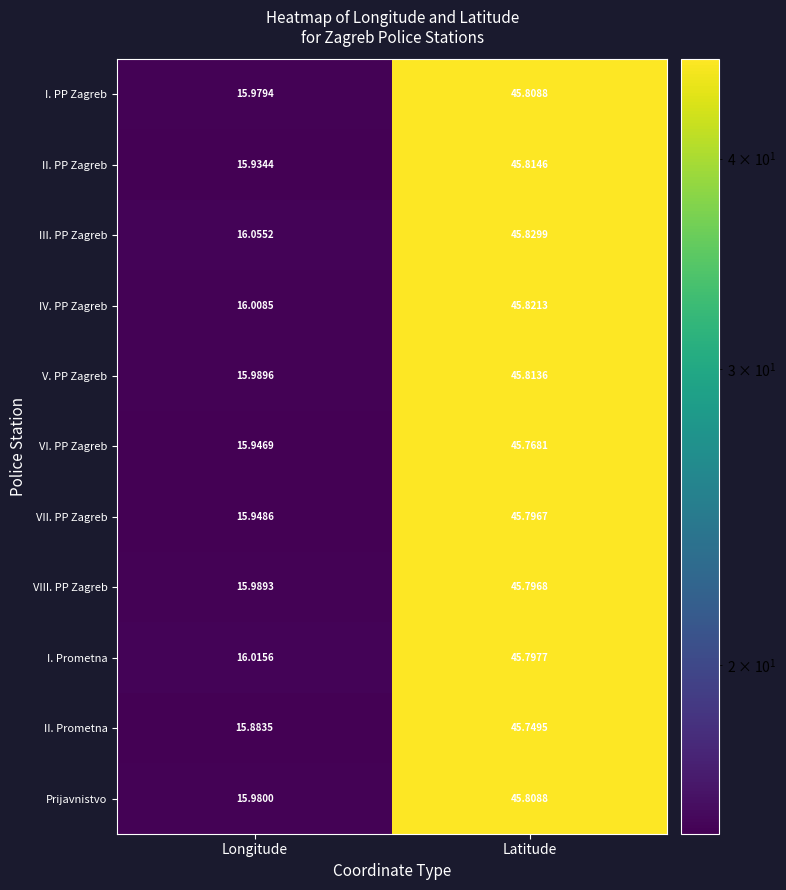

List the labels in order of VI. PP Zagreb value, largest first.

Latitude, Longitude